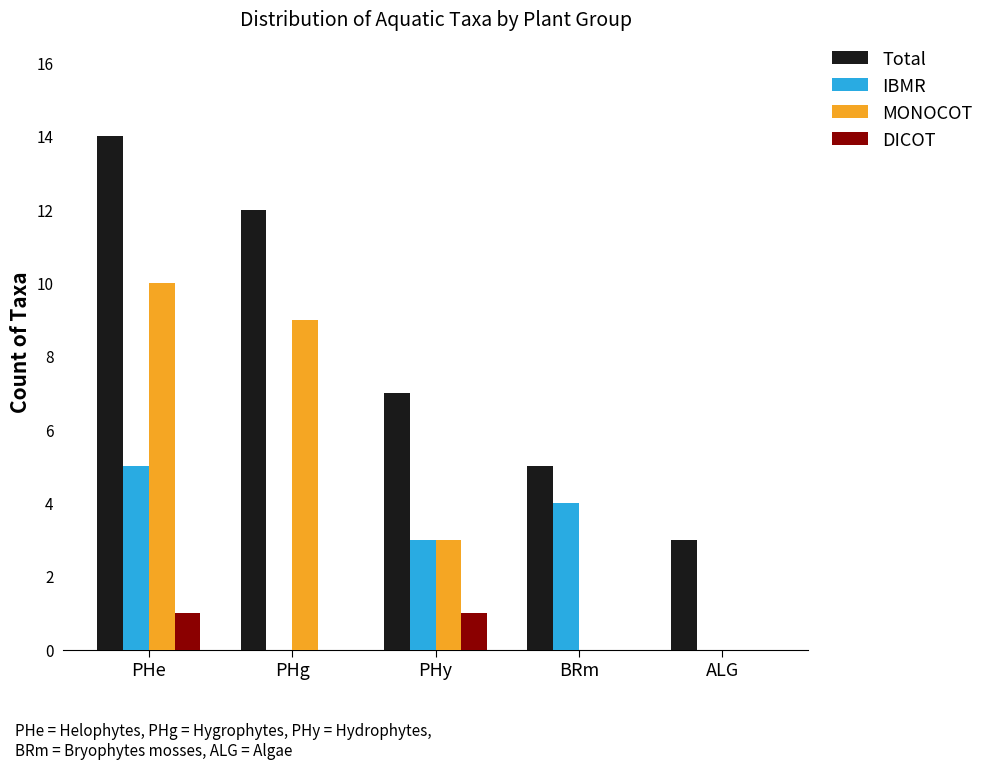

What is the difference between the IBMR values at BRm and PHy?

1